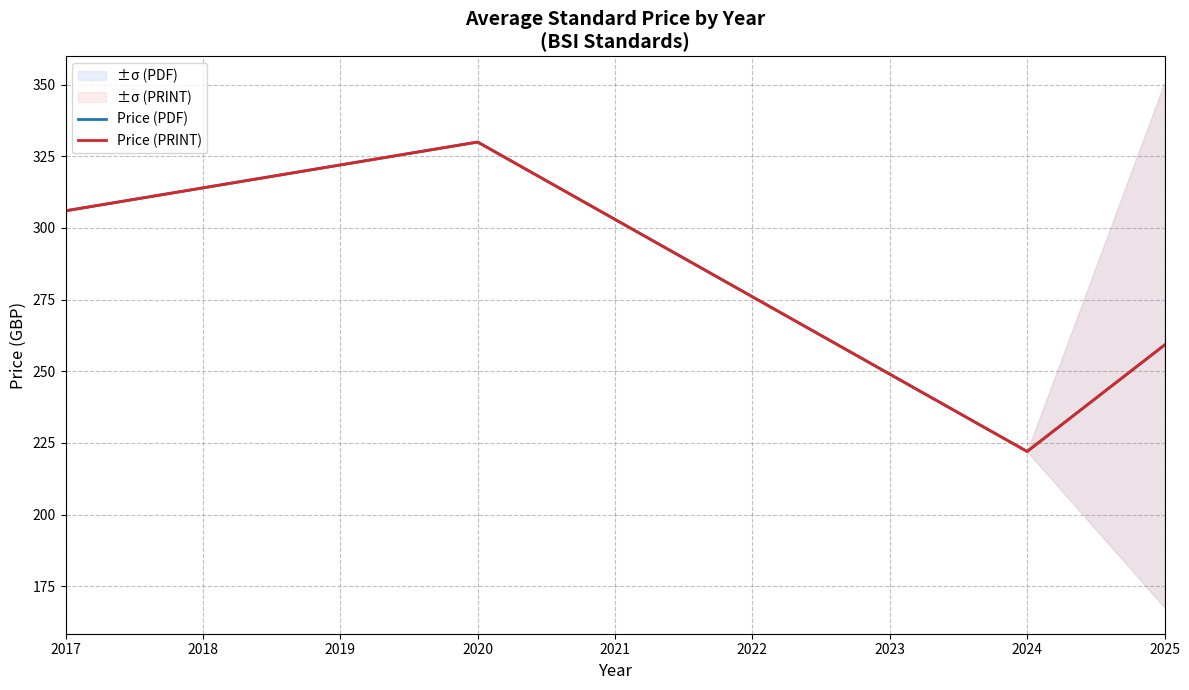

True or false: Price (PDF) has a value of 306.0 at 2017.

True